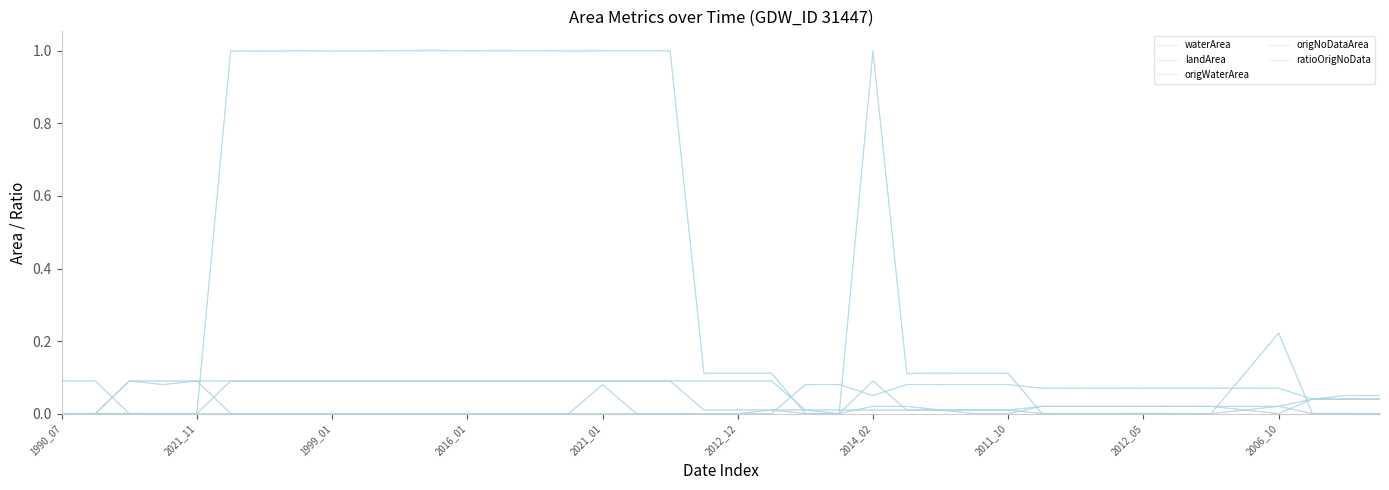

Reading left to right, list all the values displayed in this chart.

waterArea: 0.0	0.0	0.1	0.1	0.1	0.1	0.1	0.1	0.1	0.1	0.1	0.1	0.1	0.1	0.1	0.1	0.1	0.1	0.1	0.1	0.1	0.1	0.0	0.0	0.0	0.0	0.0	0.0	0.0	0.0	0.0	0.0	0.0	0.0	0.0	0.0	0.0	0.0	0.0	0.0
landArea: 0.1	0.1	0.0	0.0	0.0	0.0	0.0	0.0	0.0	0.0	0.0	0.0	0.0	0.0	0.0	0.0	0.0	0.0	0.0	0.0	0.0	0.0	0.1	0.1	0.1	0.1	0.1	0.1	0.1	0.1	0.1	0.1	0.1	0.1	0.1	0.1	0.1	0.0	0.1	0.1
origWaterArea: 0.0	0.0	0.1	0.1	0.1	0.0	0.0	0.0	0.0	0.0	0.0	0.0	0.0	0.0	0.0	0.0	0.1	0.0	0.0	0.0	0.0	0.0	0.0	0.0	0.0	0.0	0.0	0.0	0.0	0.0	0.0	0.0	0.0	0.0	0.0	0.0	0.0	0.0	0.0	0.0
origNoDataArea: 0.0	0.0	0.0	0.0	0.0	0.1	0.1	0.1	0.1	0.1	0.1	0.1	0.1	0.1	0.1	0.1	0.1	0.1	0.1	0.0	0.0	0.0	0.0	0.0	0.1	0.0	0.0	0.0	0.0	0.0	0.0	0.0	0.0	0.0	0.0	0.0	0.0	0.0	0.0	0.0
ratioOrigNoData: 0.0	0.0	0.0	0.0	0.0	1.0	1.0	1.0	1.0	1.0	1.0	1.0	1.0	1.0	1.0	1.0	1.0	1.0	1.0	0.1	0.1	0.1	0.0	0.0	1.0	0.1	0.1	0.1	0.1	0.0	0.0	0.0	0.0	0.0	0.0	0.1	0.2	0.0	0.0	0.0